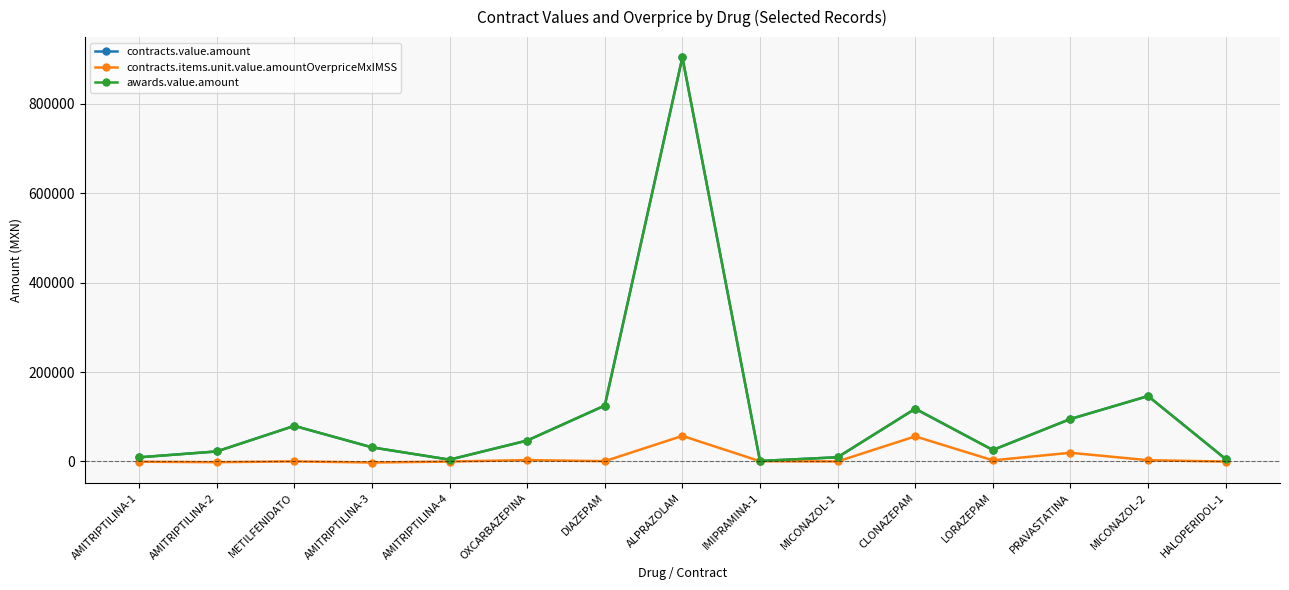

What is the greatest value displayed?

904045.0